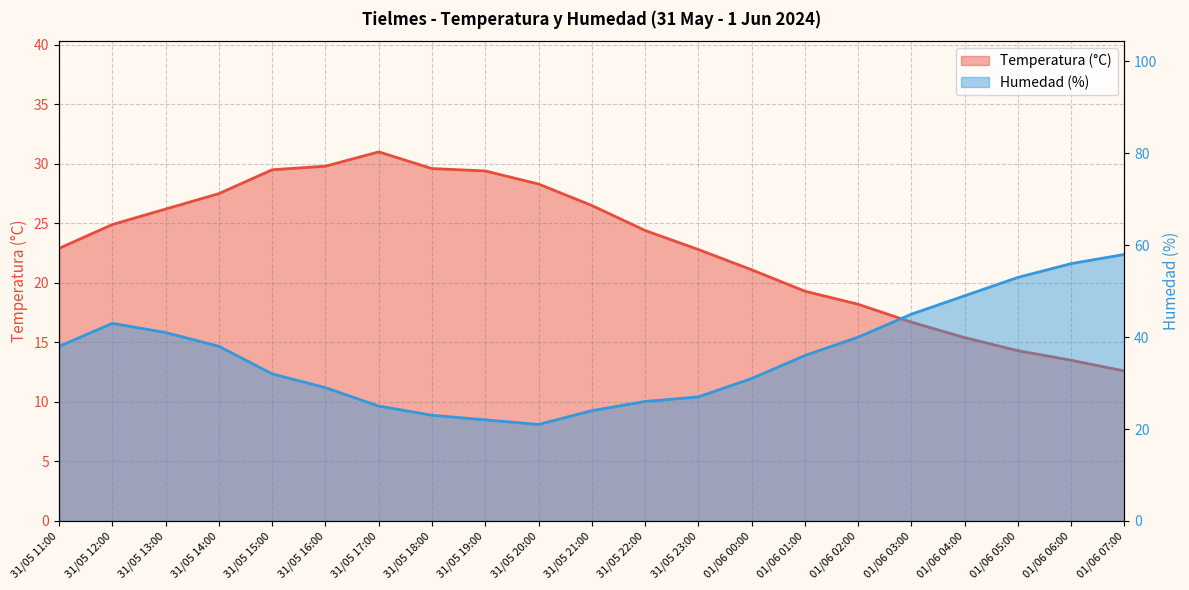

At which label does Humedad (%) first exceed 36?

31/05 11:00